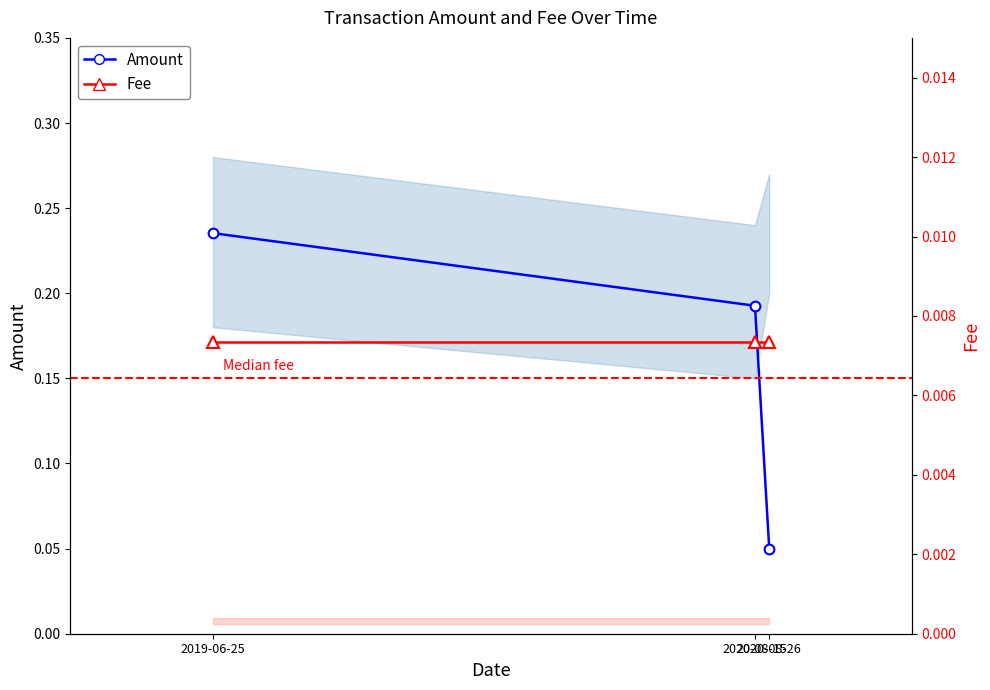

At which category does the chart reach its minimum across all series?

2019-06-25